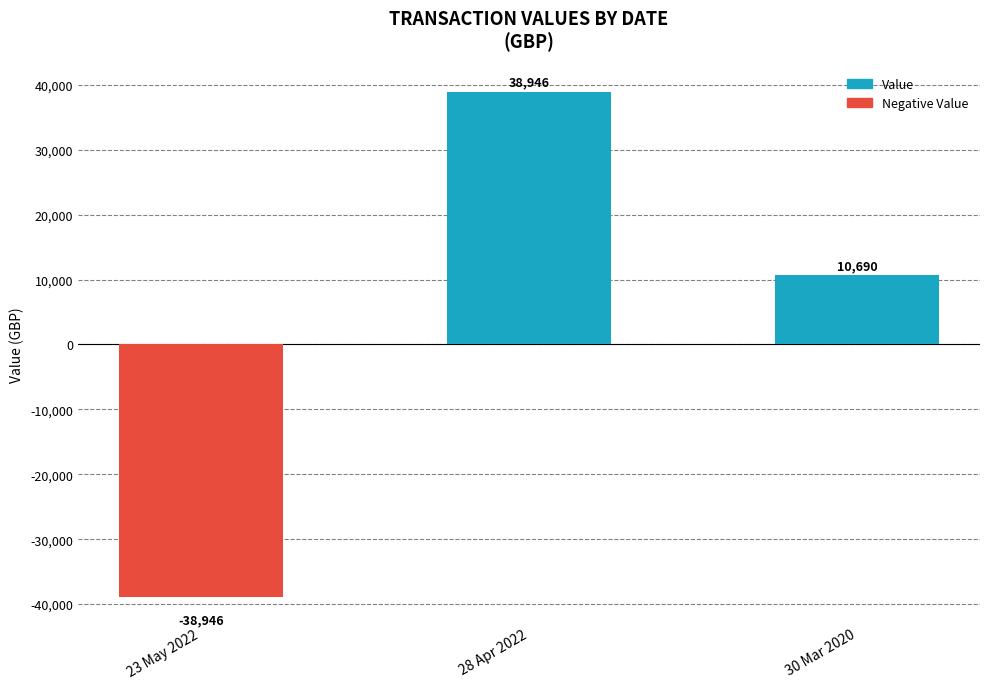

Where does the data first go above 10690?

28 Apr 2022